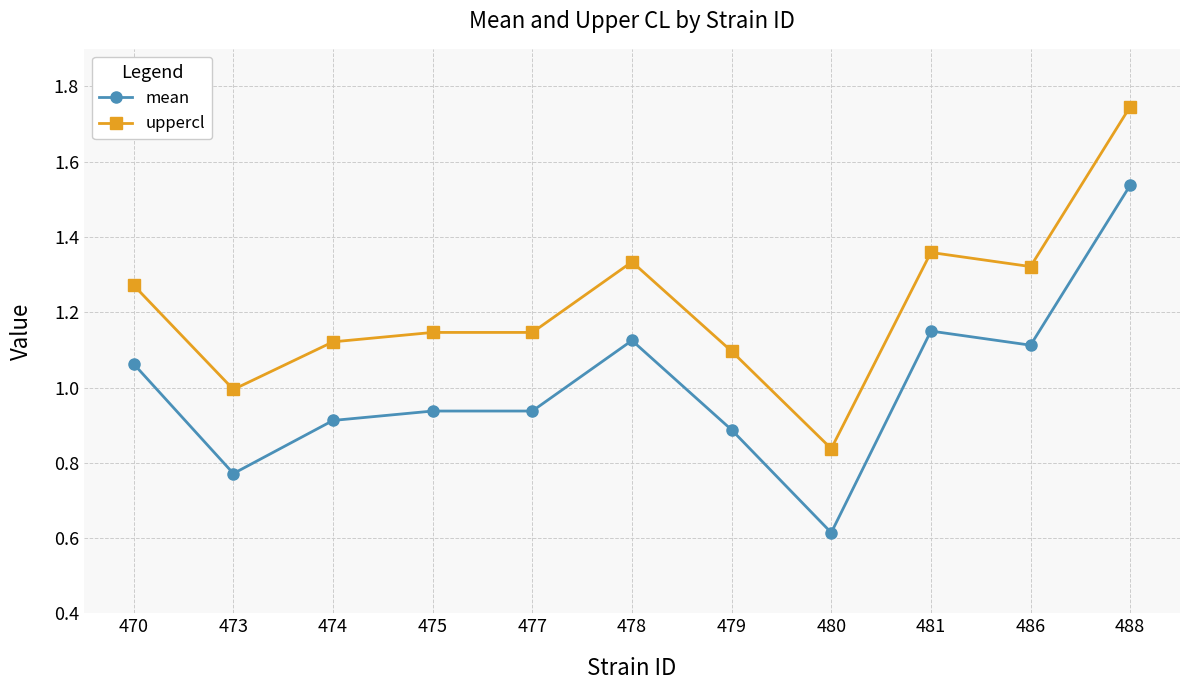

The value of uppercl at 479 is 1.1. True or false?

True